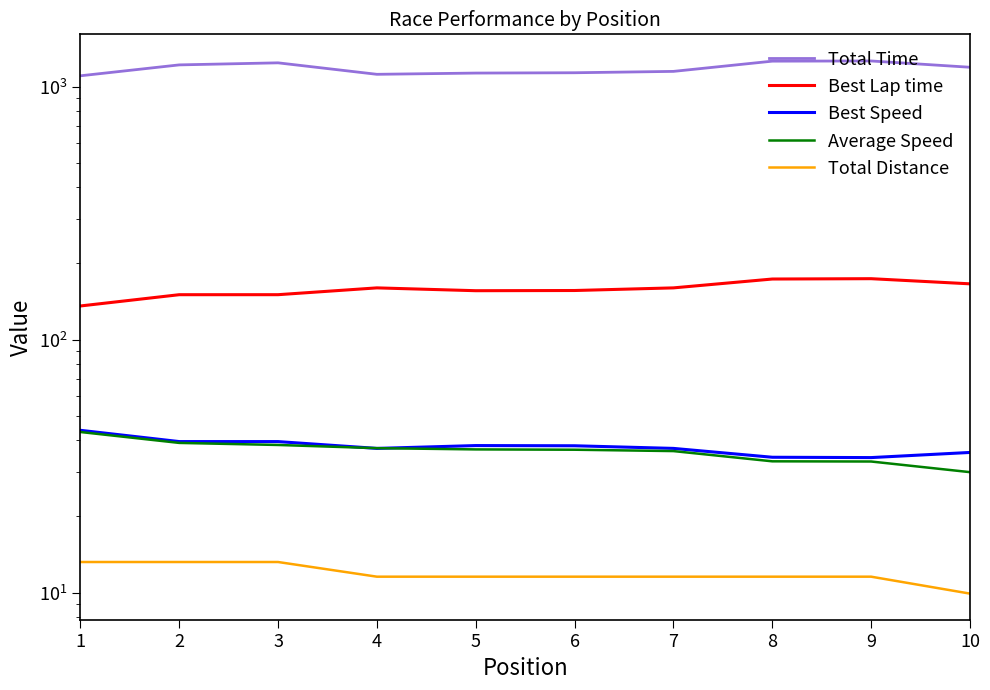

Reading right to left, extract all data points from this chart.

Total Time: 1191.7	1262.0	1259.8	1147.8	1133.7	1130.3	1117.7	1240.7	1217.7	1102.6
Best Lap time: 166.0	174.0	173.4	160.0	156.2	155.9	160.0	150.4	150.4	135.7
Best Speed: 35.8	34.1	34.2	37.1	38.0	38.1	37.1	39.5	39.5	43.8
Average Speed: 29.9	32.9	33.0	36.2	36.7	36.8	37.2	38.3	39.0	43.1
Total Distance: 9.9	11.5	11.5	11.5	11.5	11.5	11.5	13.2	13.2	13.2